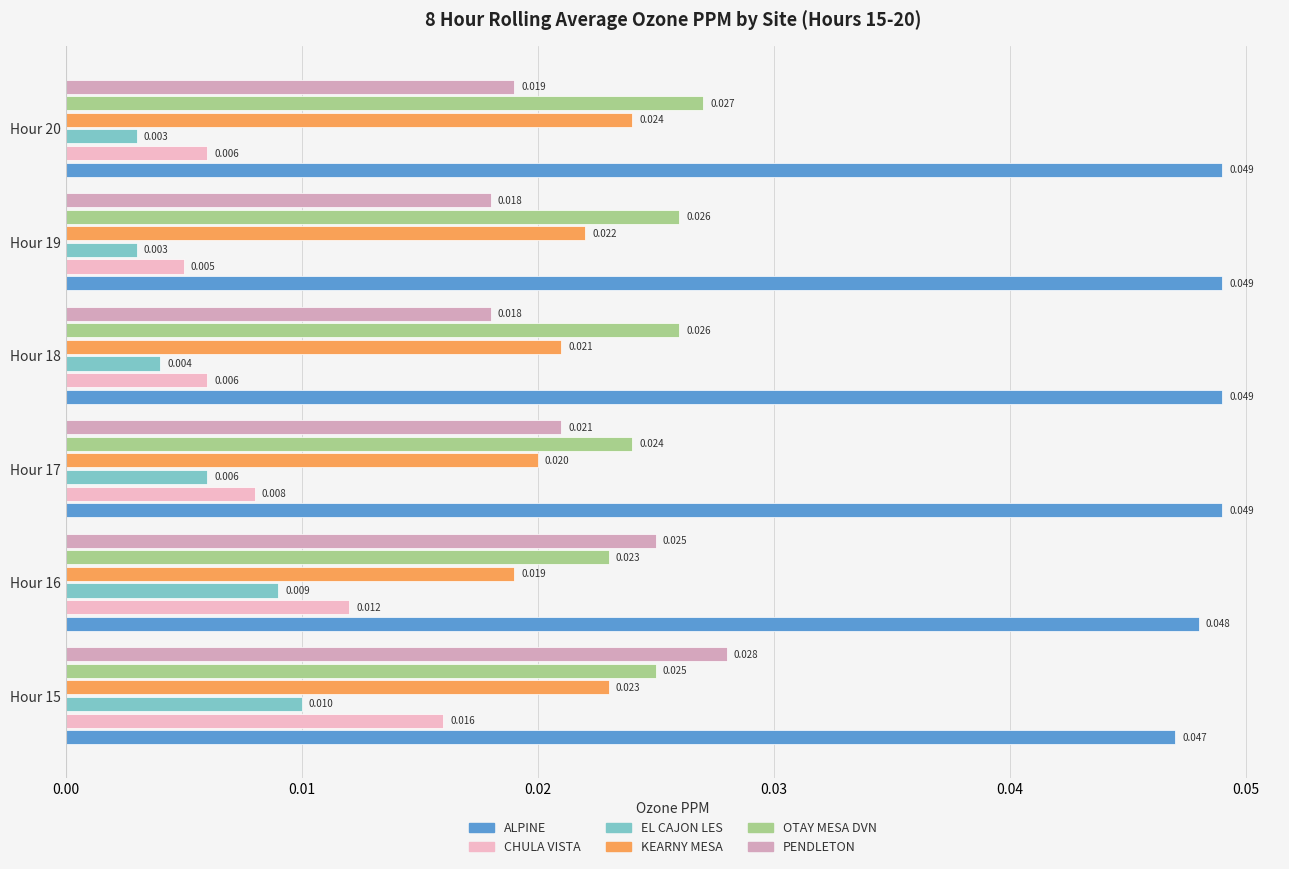

List the series in order of their peak value, highest first.

ALPINE, PENDLETON, OTAY MESA DVN, KEARNY MESA, CHULA VISTA, EL CAJON LES